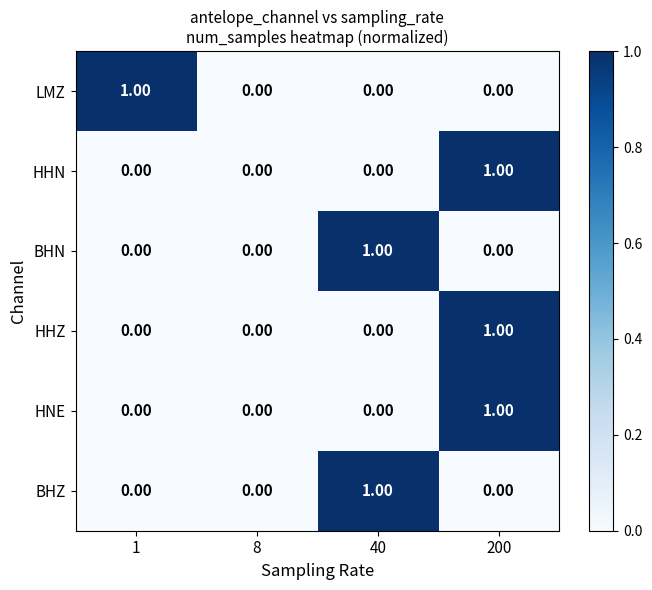

At which category is the sum across all series the highest?

200